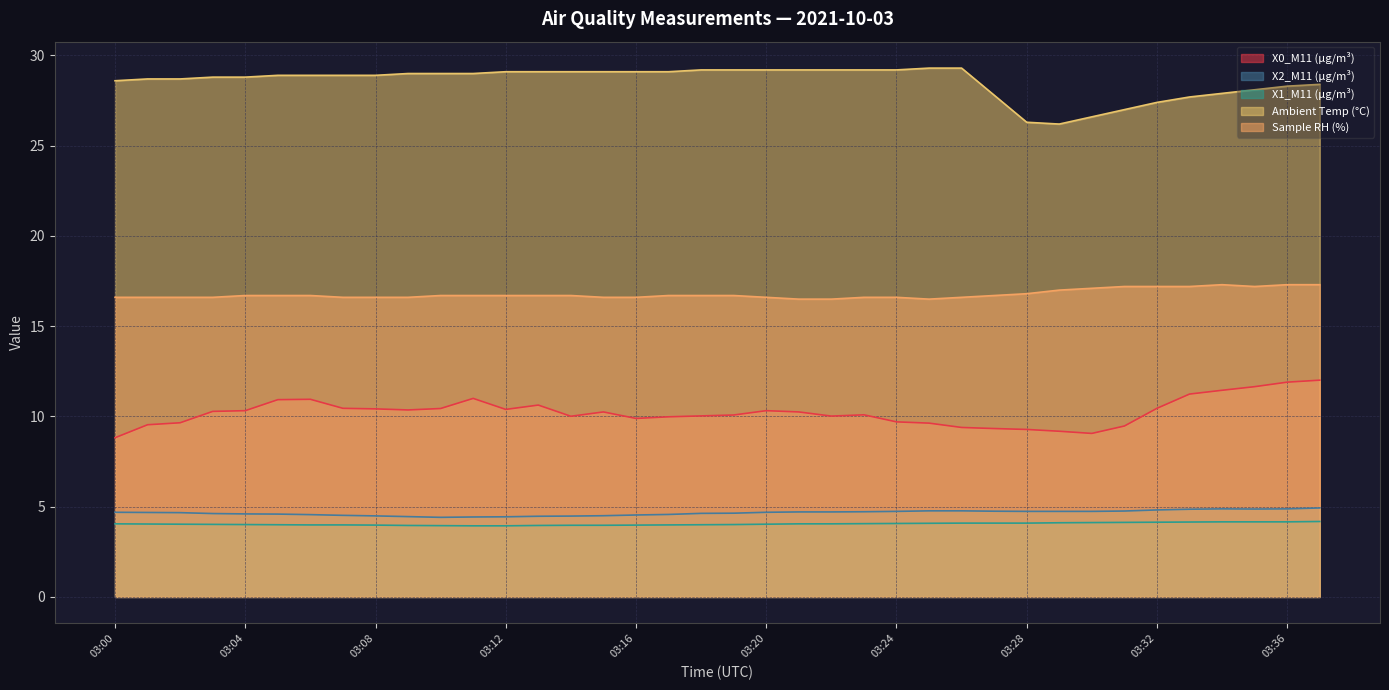

What is the total value across all series at 03:08?

64.4